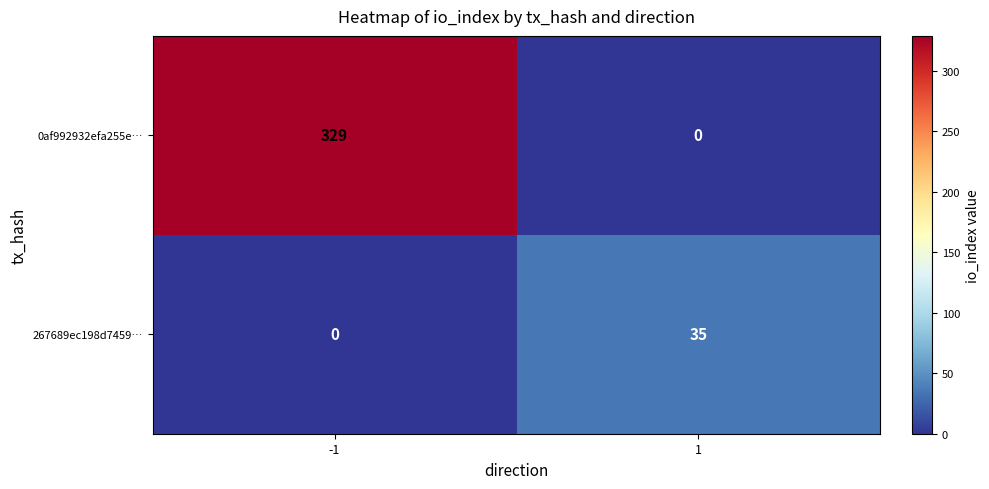

What is the difference between the maximum and minimum values in the 0af992932efa255e… series?

329